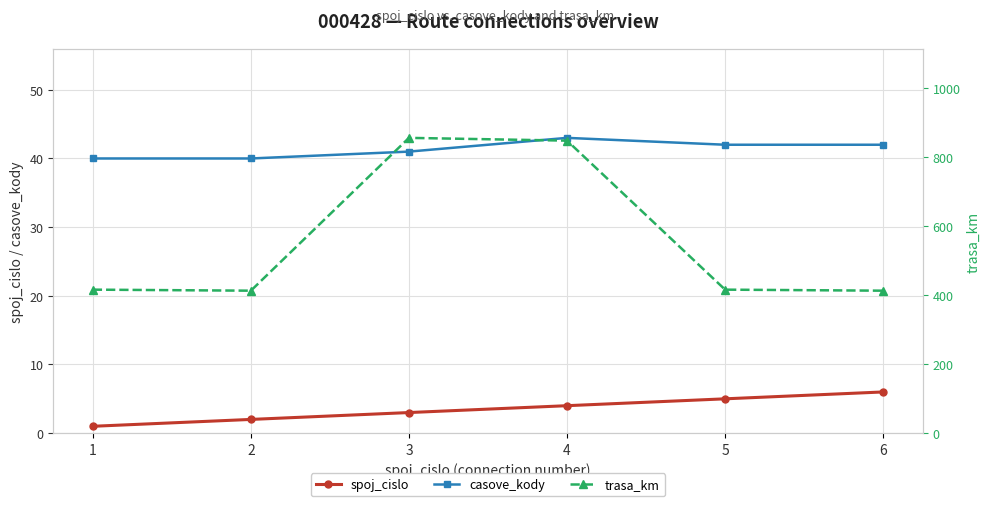

What is the sum of the spoj_cislo values at 6 and 3?

9